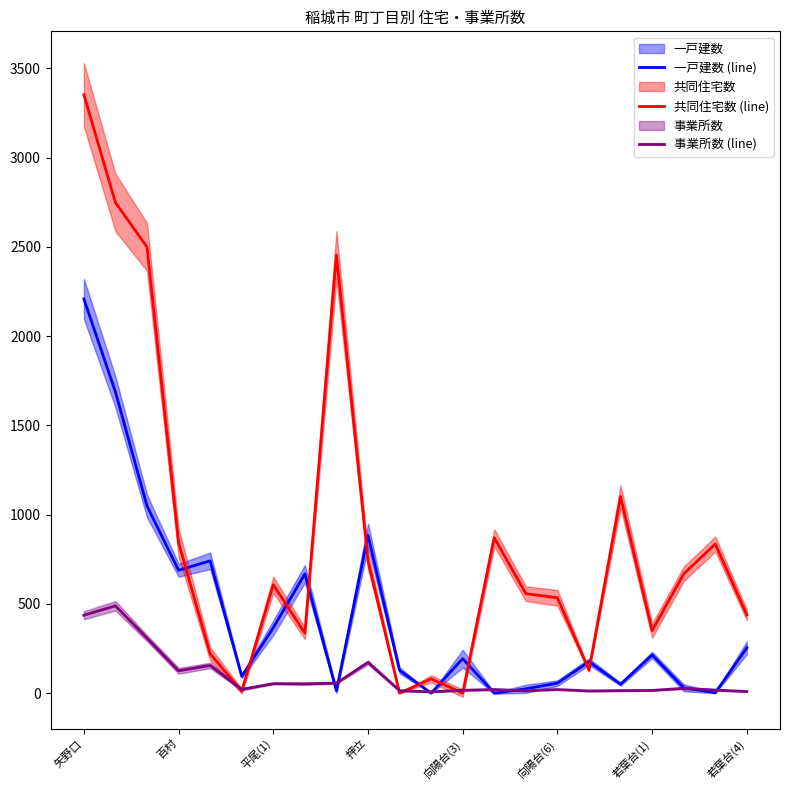

How many lines are shown in the chart?

3